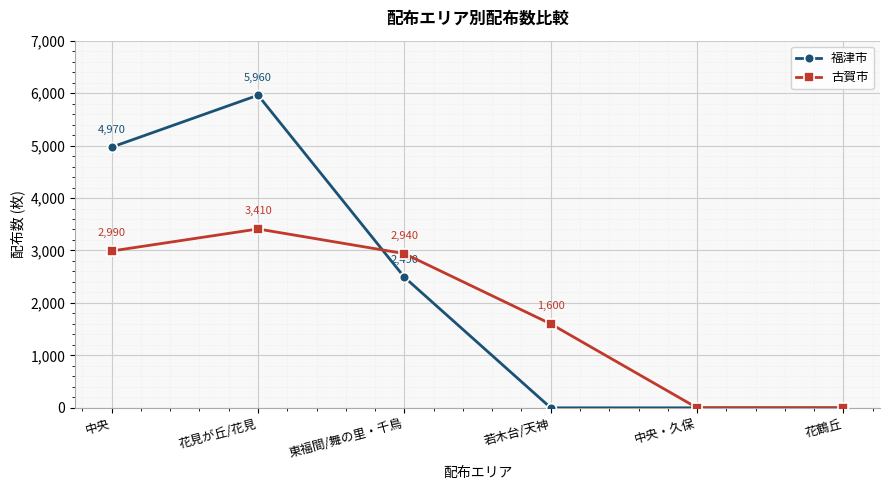

Reading left to right, what are all the values shown in this chart?

福津市: 中央=4970	花見が丘/花見=5960	東福間/舞の里・千鳥=2490	若木台/天神=0	中央・久保=0	花鶴丘=0
古賀市: 中央=2990	花見が丘/花見=3410	東福間/舞の里・千鳥=2940	若木台/天神=1600	中央・久保=0	花鶴丘=0